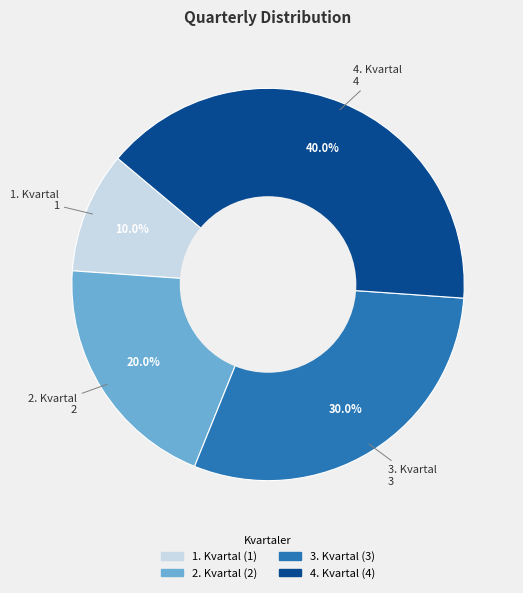

Which slice is the largest?

4. Kvartal